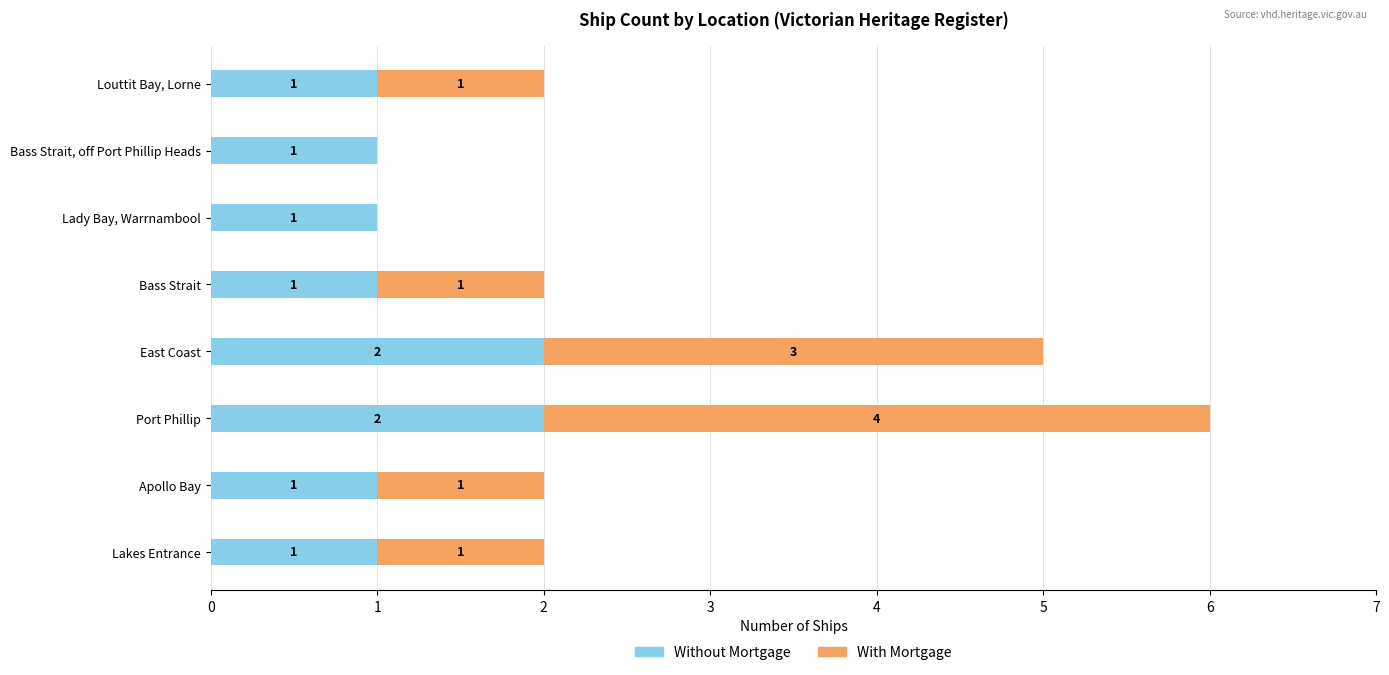

At which category is the sum across all series the highest?

Port Phillip